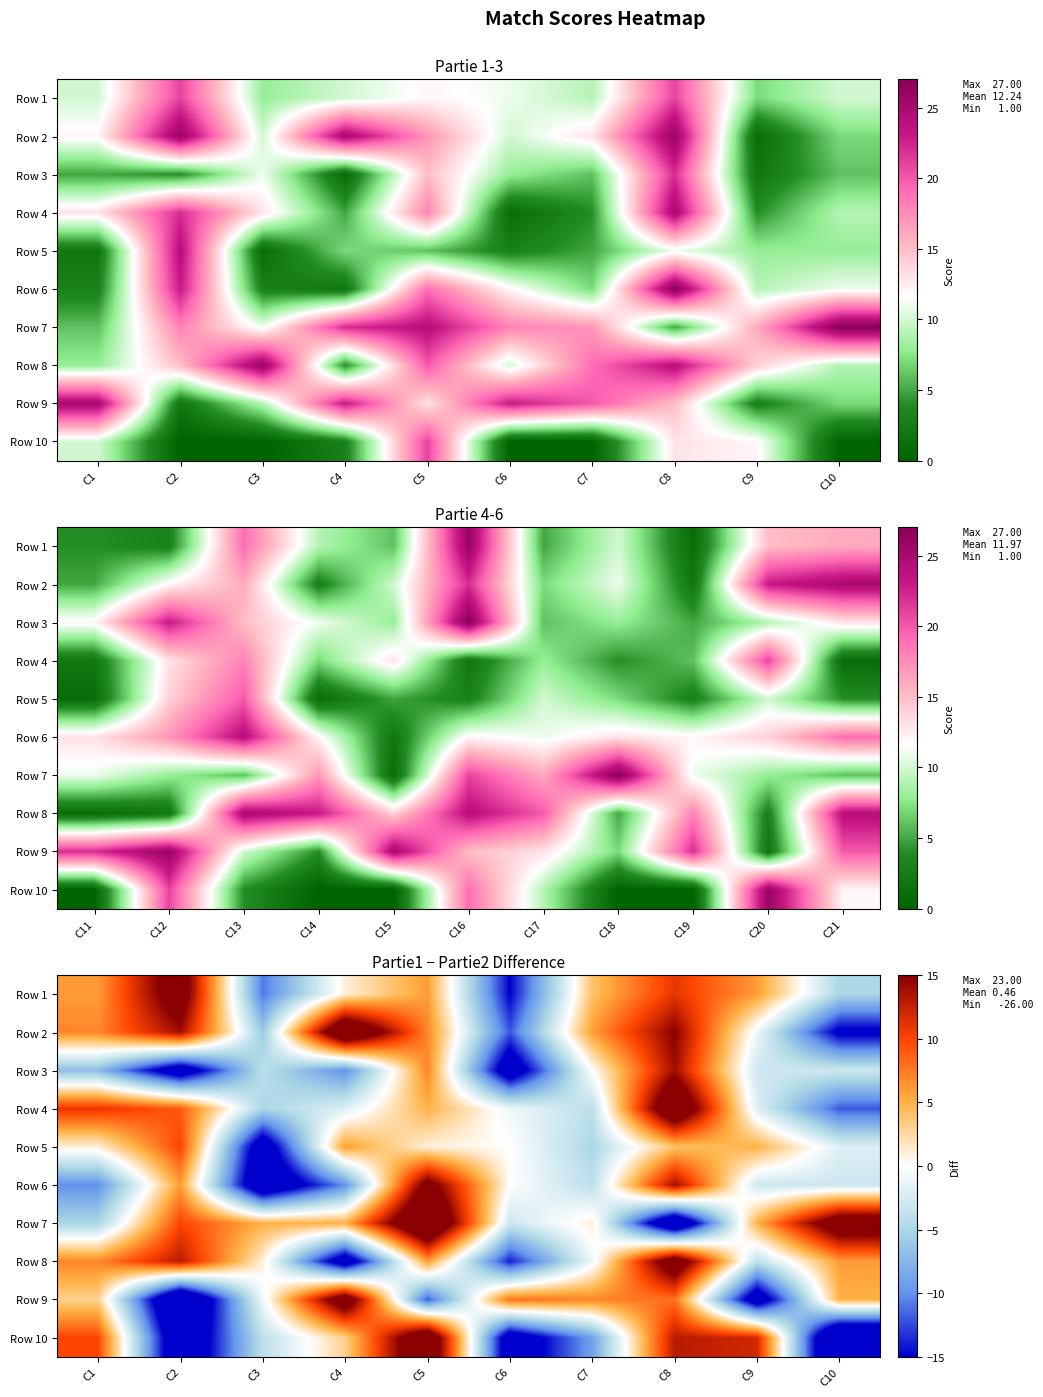

How many values in Row 9 are above zero?

6